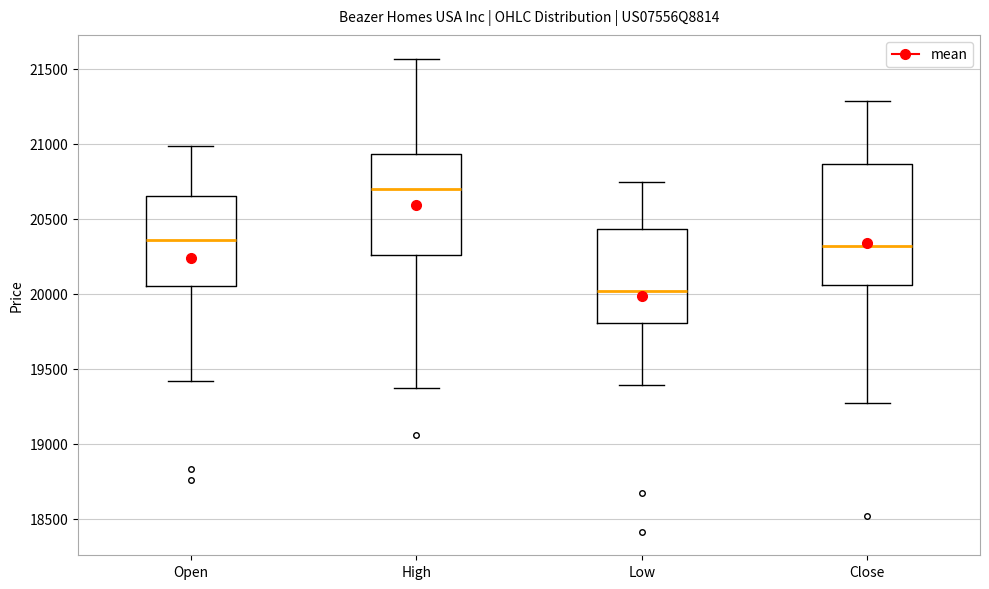

Reading left to right, transcribe this box plot: for each box, give where its median line is, the range the box spans, and where its two whiskers end, as read against the y-axis. The values are not printed on the chart, so give them approximately, as read against the axis.

Open: median 20350, box 20050 to 20650, whiskers 19400 to 21000
High: median 20700, box 20250 to 20950, whiskers 19350 to 21550
Low: median 20000, box 19800 to 20450, whiskers 19400 to 20750
Close: median 20300, box 20050 to 20850, whiskers 19250 to 21300